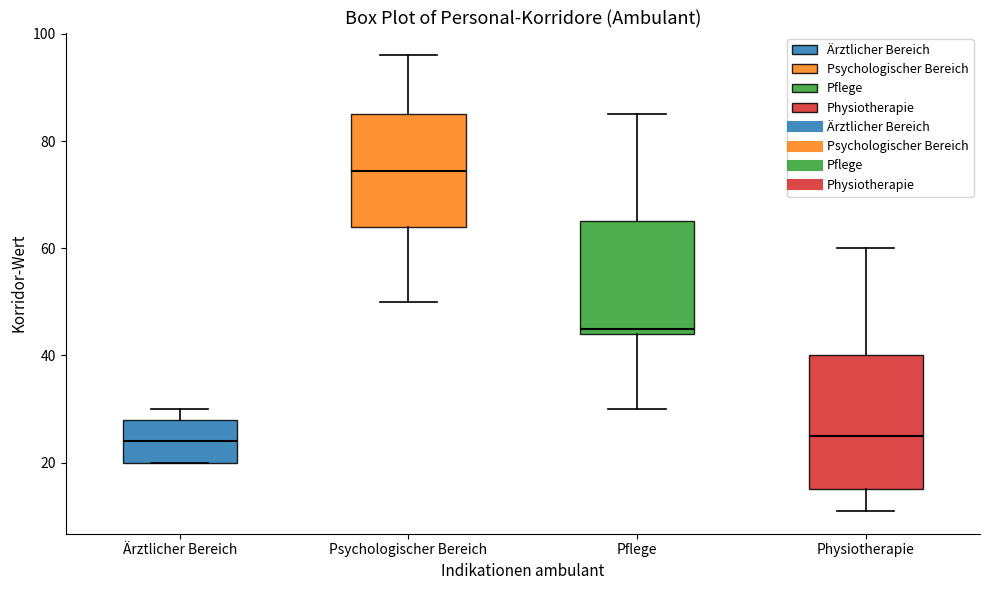

Reading left to right, read every box against the y-axis: the position of its median line, the range the box covers, and the ends of its whiskers. The values are not printed on the chart, so give them approximately, as read against the axis.

Ärztlicher Bereich: median 24, box 20 to 28, whiskers 20 to 30
Psychologischer Bereich: median 74, box 64 to 86, whiskers 50 to 96
Pflege: median 46, box 44 to 66, whiskers 30 to 86
Physiotherapie: median 26, box 16 to 40, whiskers 12 to 60